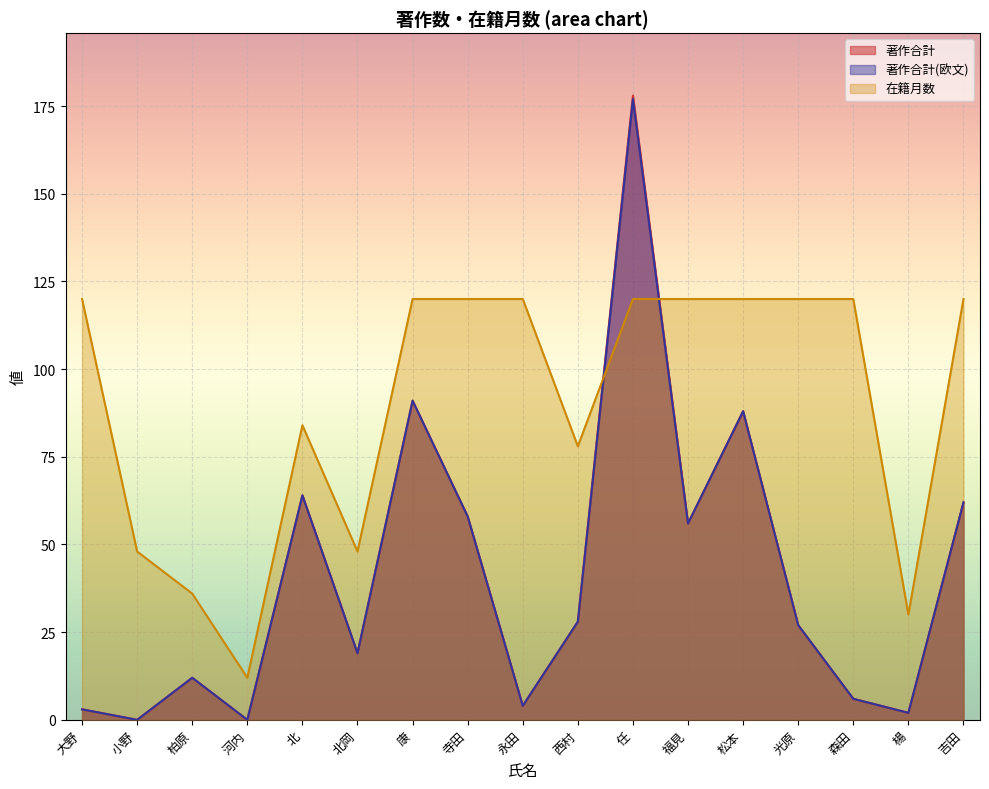

What is the difference between the second highest and second lowest values in the 著作合計(欧文) series?

91